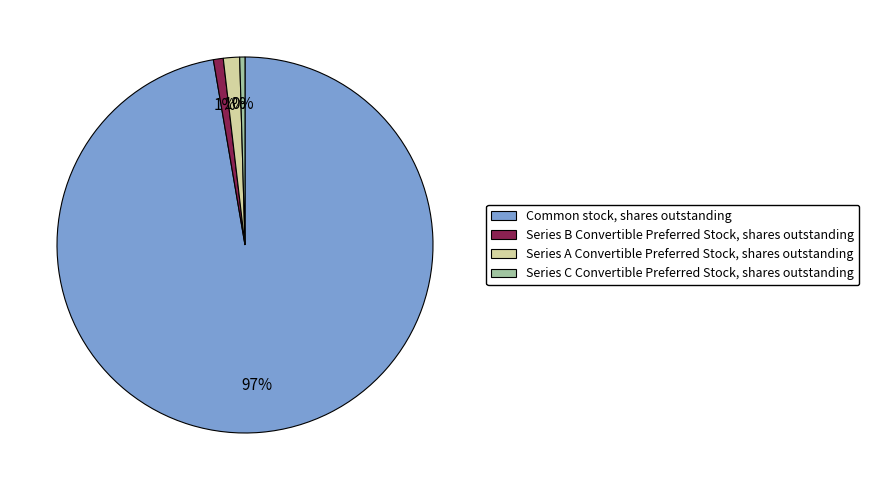

How many slices are in this pie chart?

4